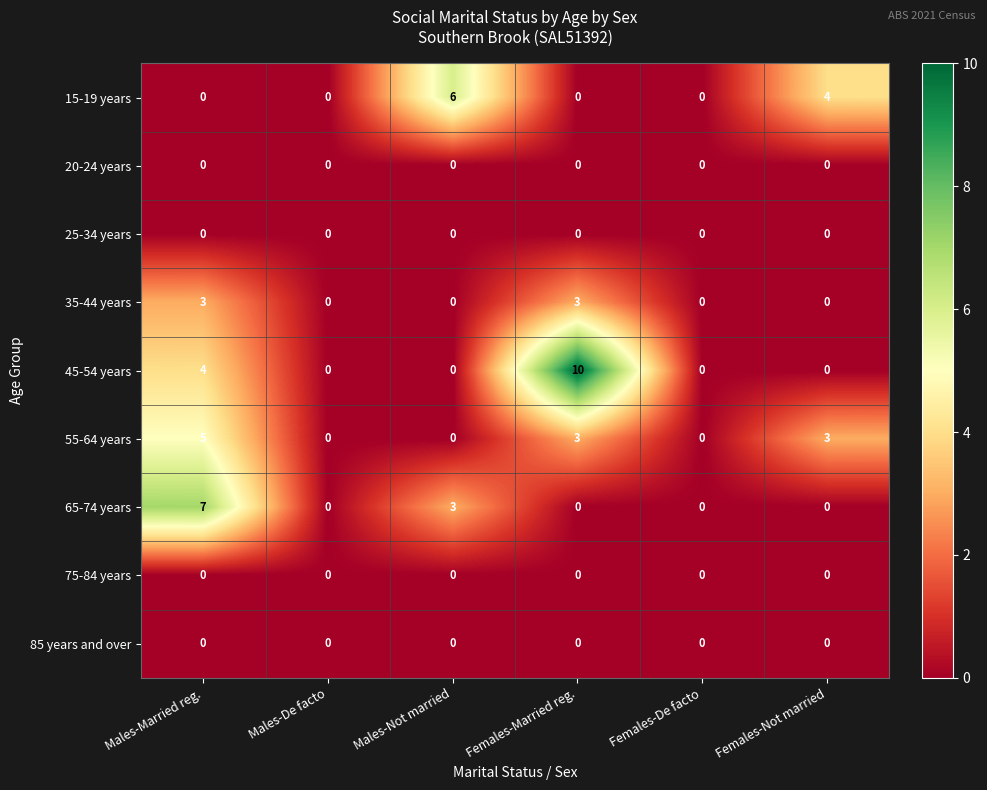

Which series has the largest total across all categories?

45-54 years